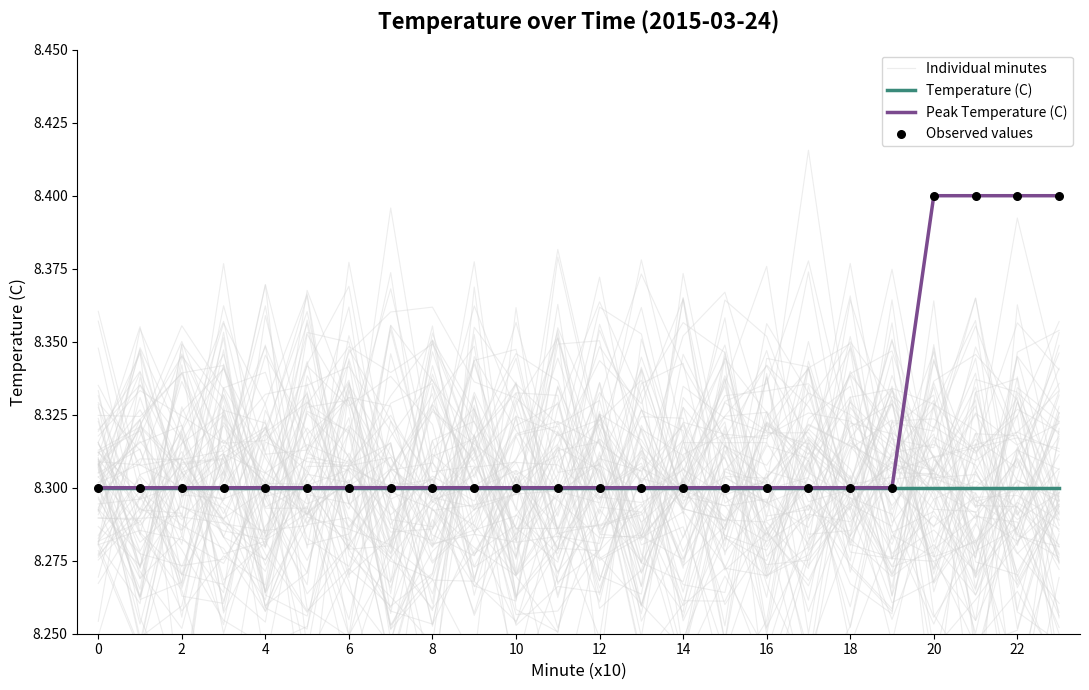

What are all the series names shown in the legend?

Individual minutes, Temperature (C), Peak Temperature (C), Observed values